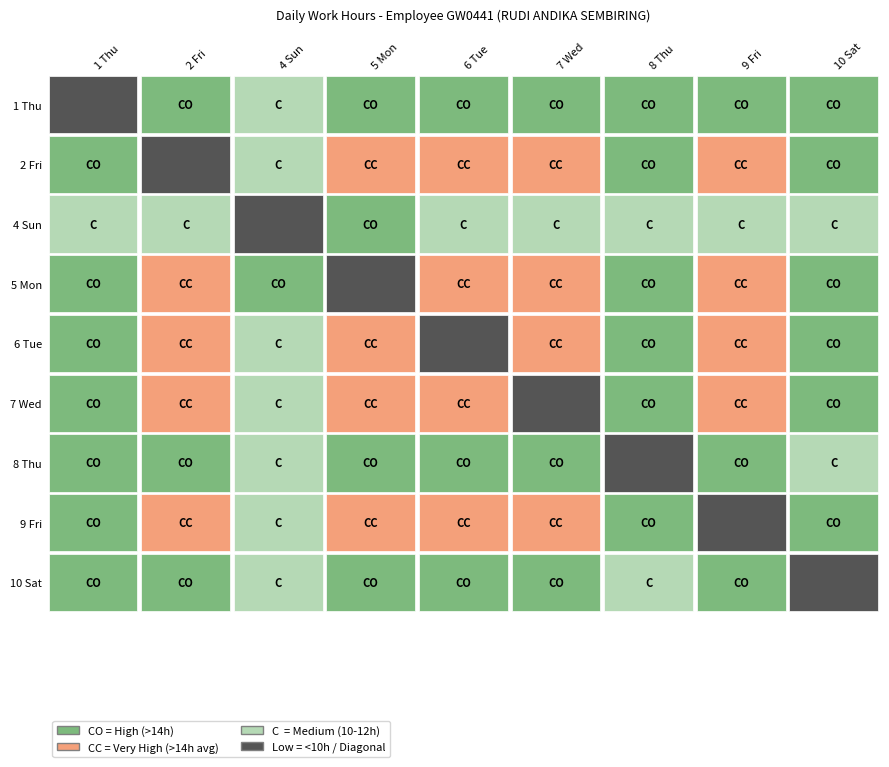

At which label does the data first exceed 14?

1